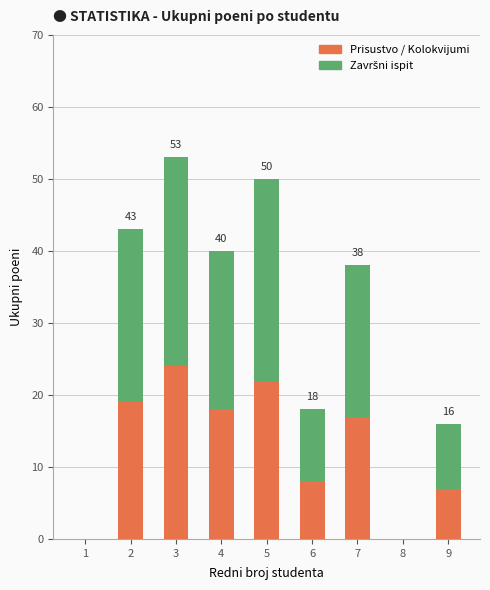

What is the maximum value for Prisustvo / Kolokvijumi?

24